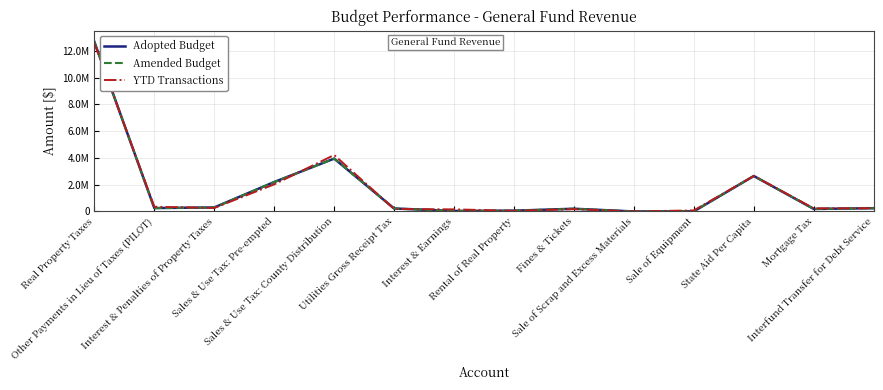

Does the chart display data point markers on the line(s)?

No